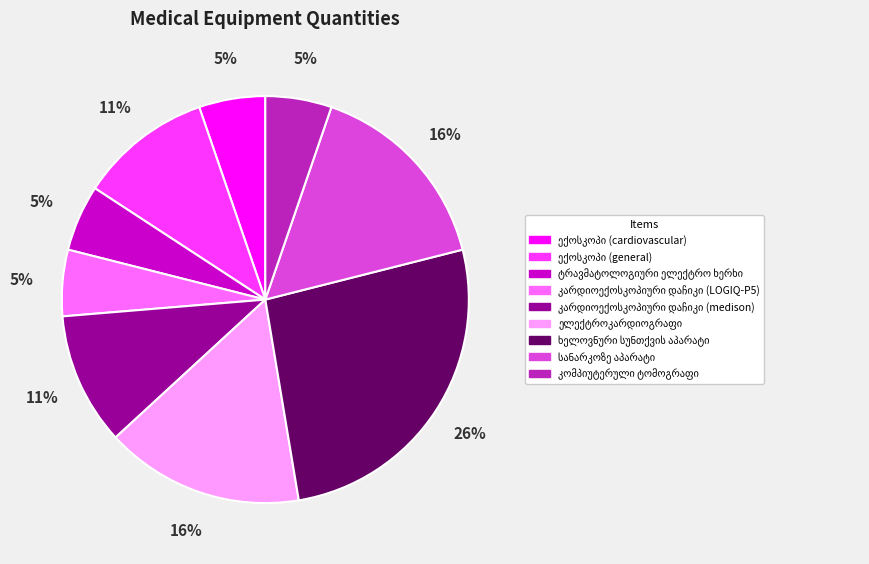

Does any single category account for the majority?

No